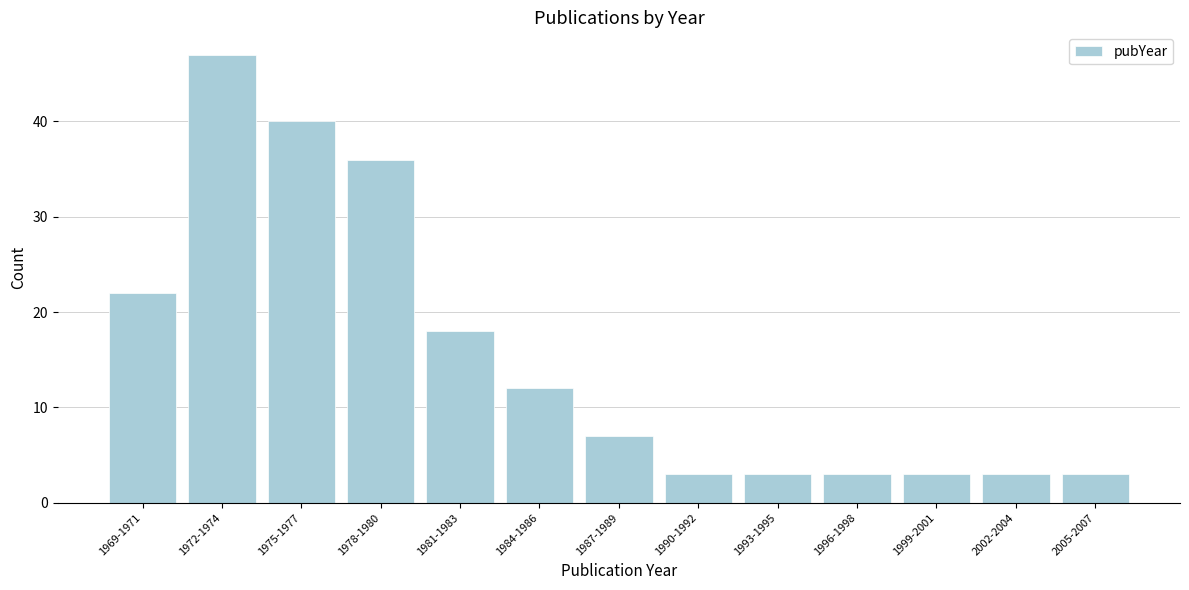

Reading left to right, what are all the values shown in this chart?

22	47	40	36	18	12	7	3	3	3	3	3	3